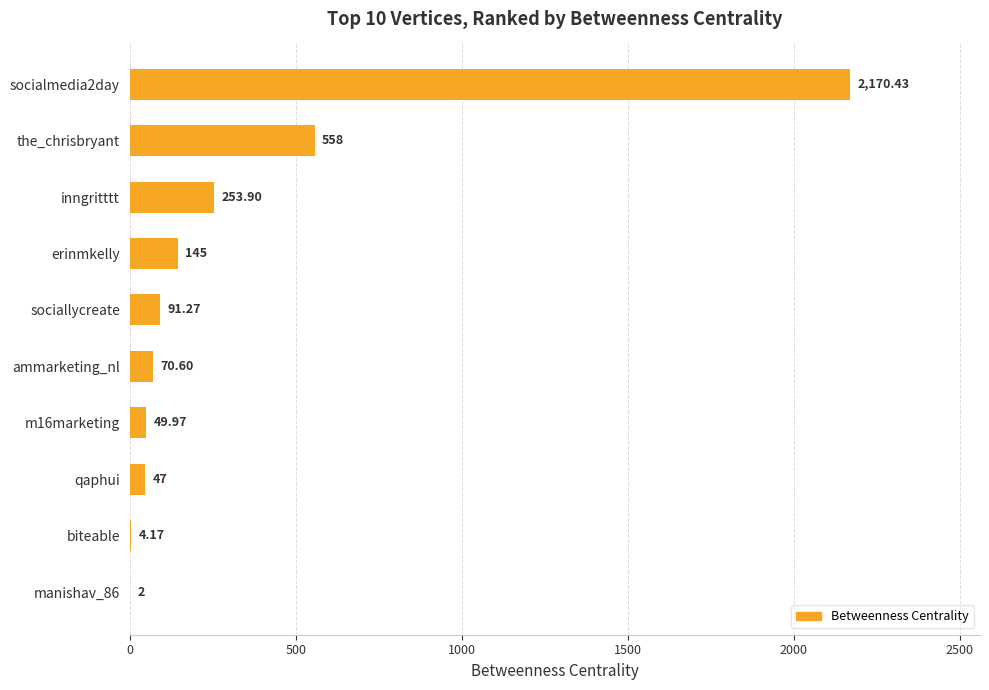

What is the change in value from ammarketing_nl to qaphui?

-23.6